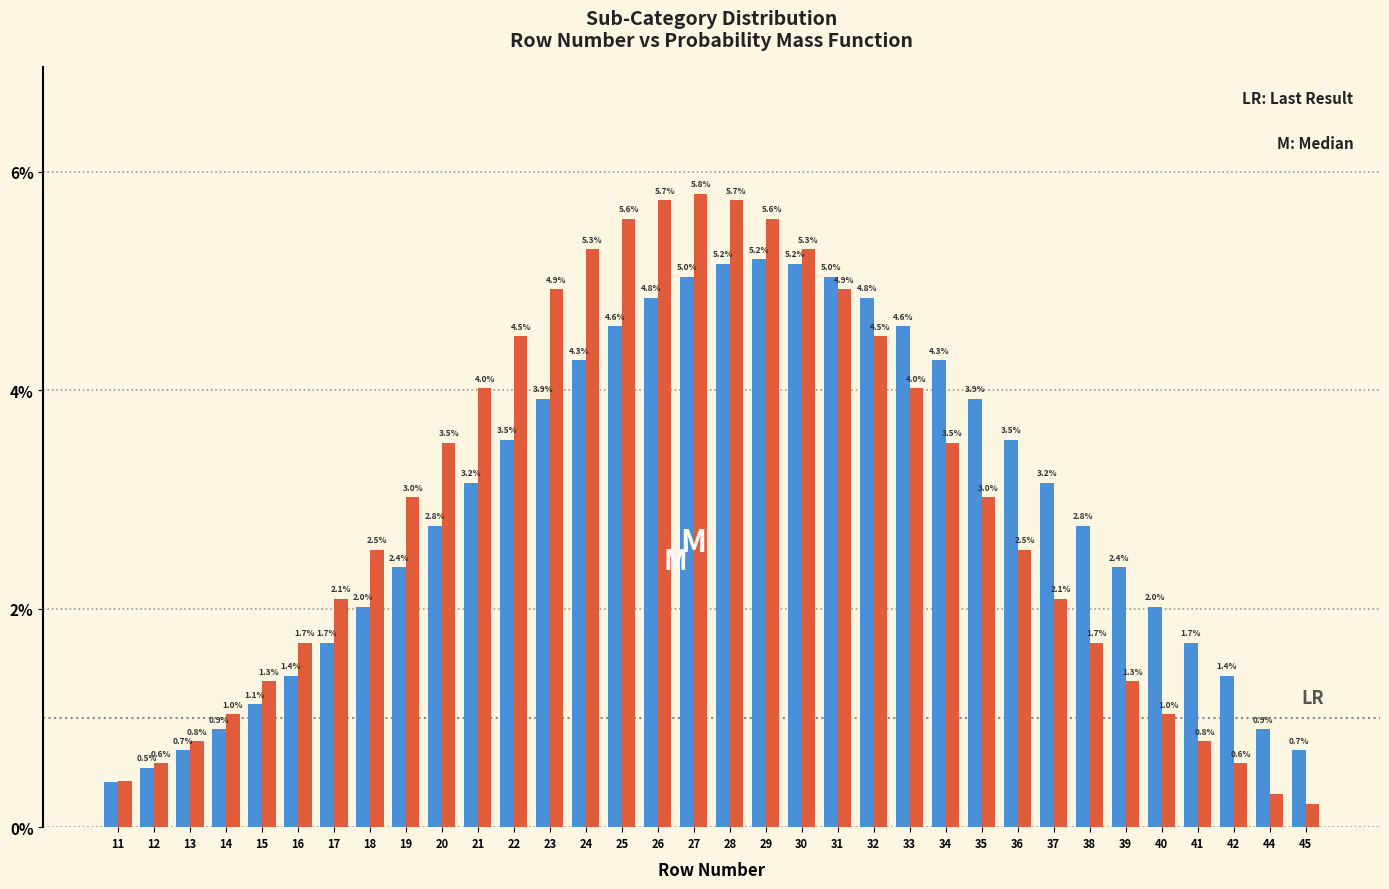

Which label corresponds to the smallest value in the chart?

45